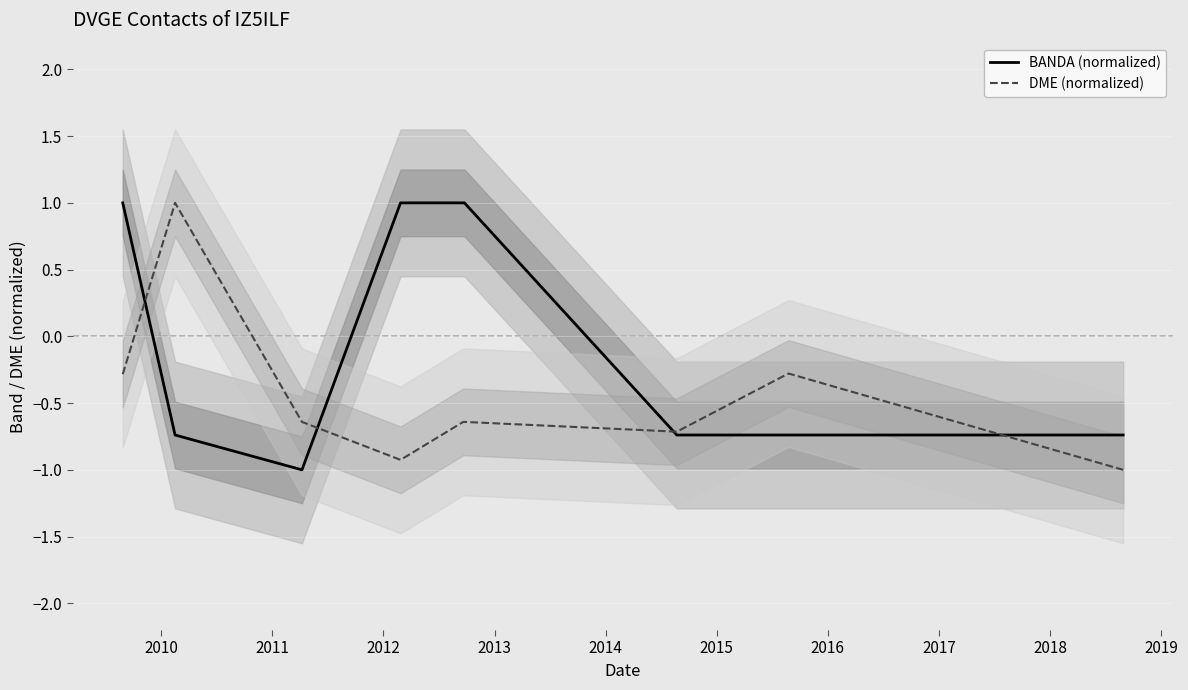

What is the minimum value for DME (normalized)?

-1.0